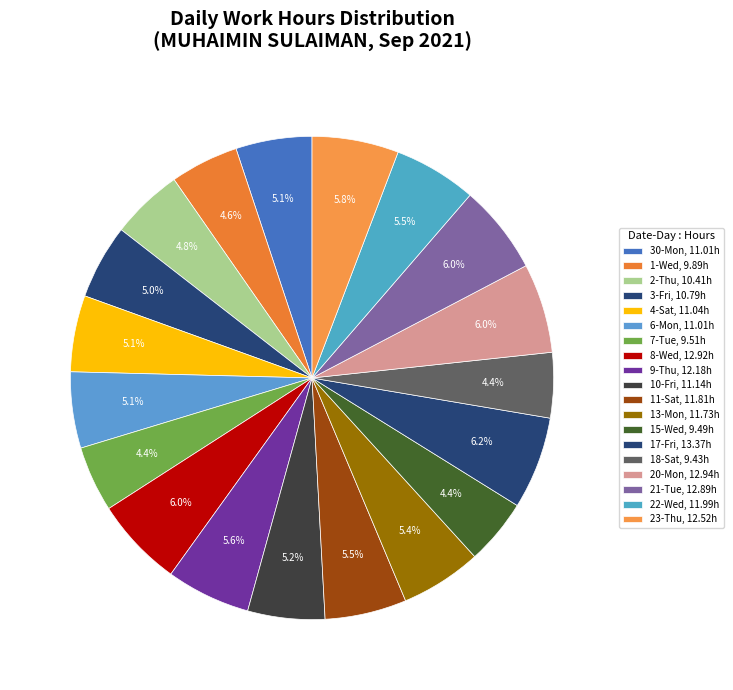

What percentage is NOT represented by 22-Wed?

94.5%